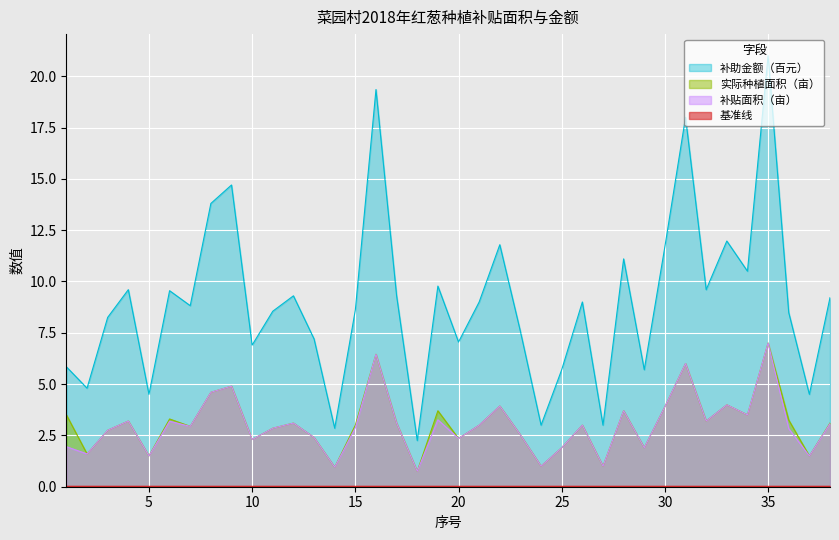

Which series has the largest range (max minus min)?

补助金额（百元）